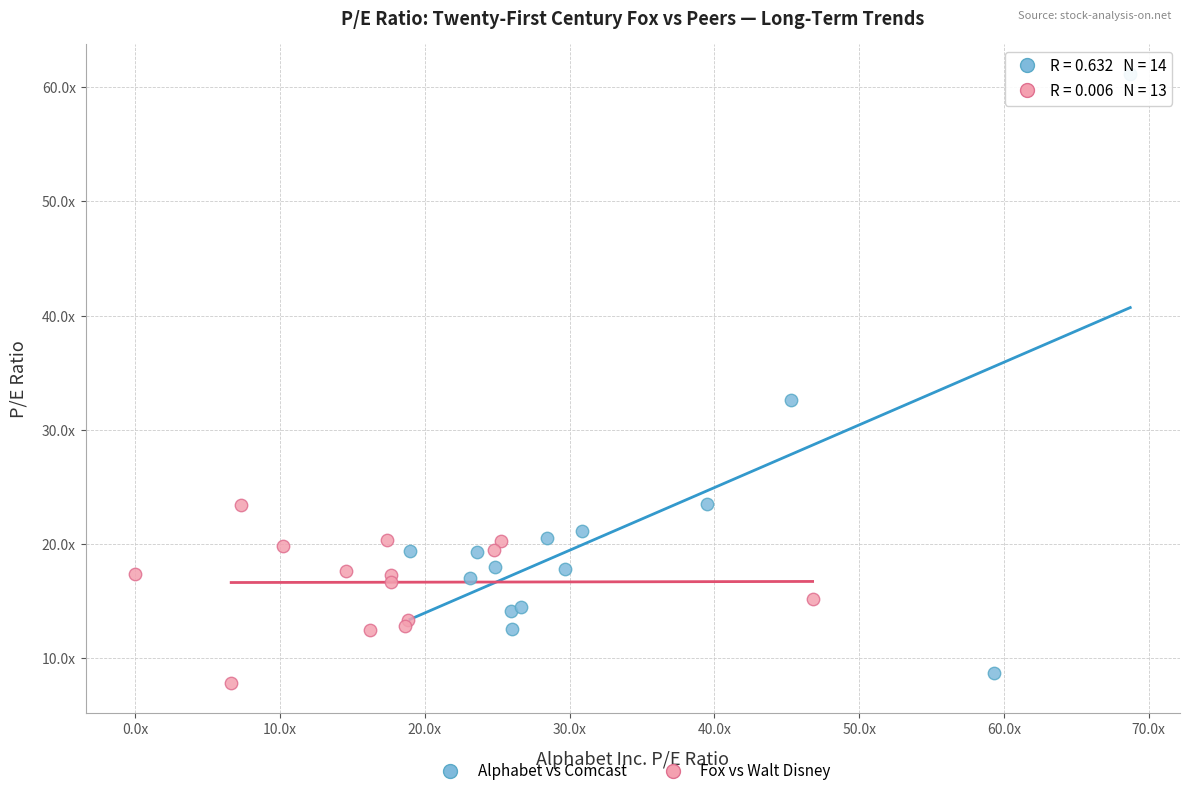

Which series reaches the minimum Y coordinate?

Fox vs Walt Disney